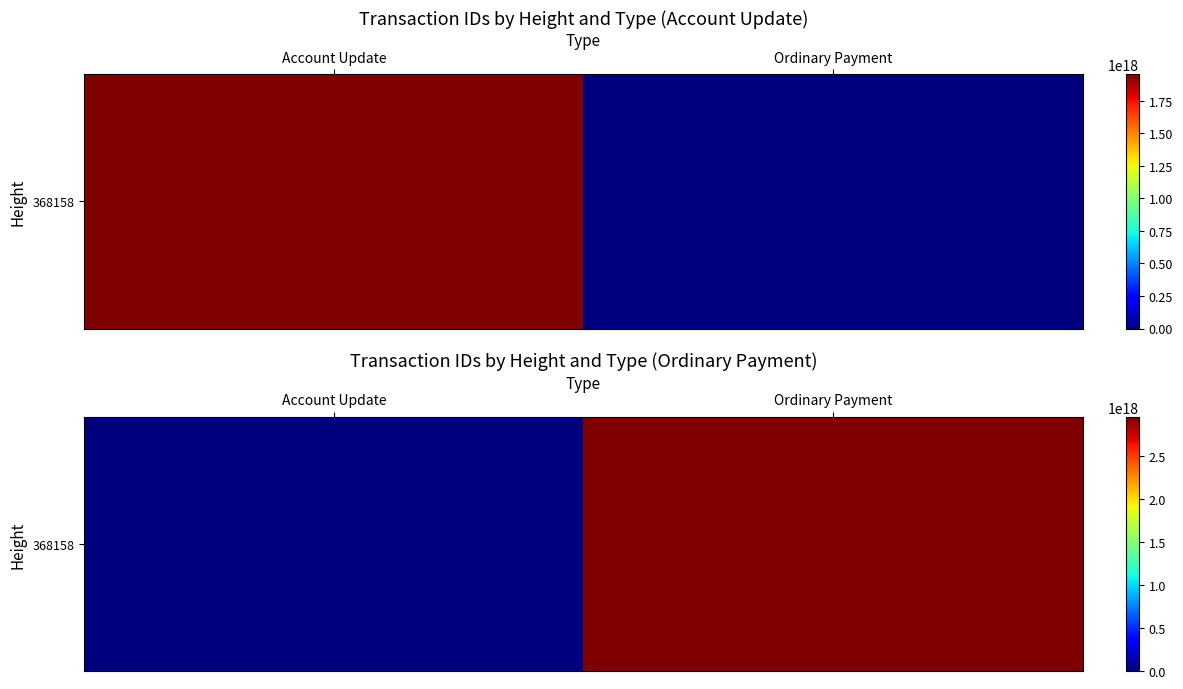

True or false: the data shows 5256124444450634752 at Ordinary Payment.

False